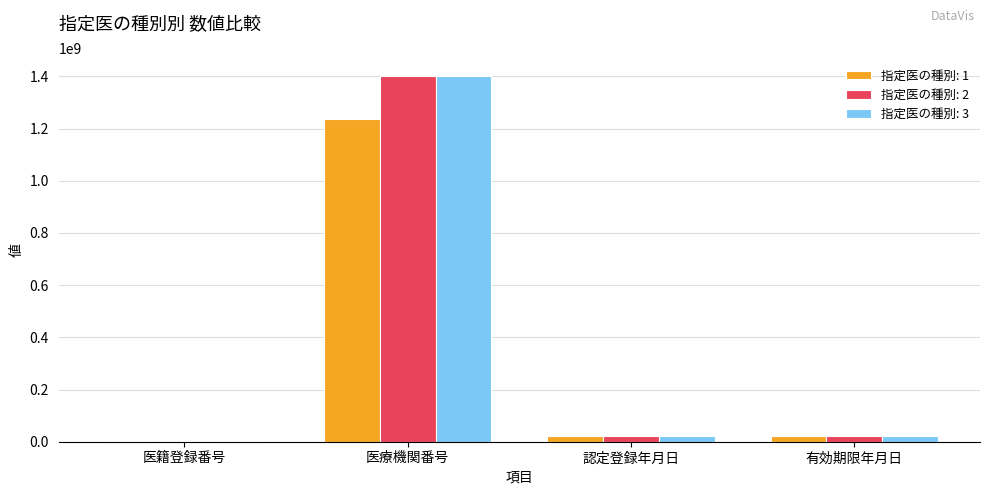

At which category is the sum across all series the highest?

医療機関番号